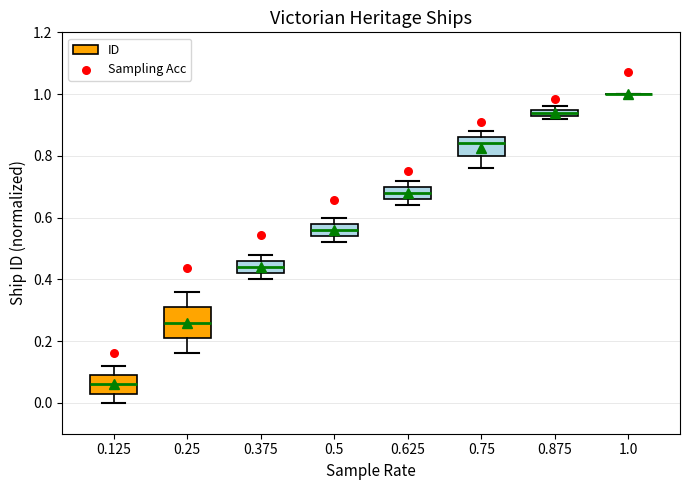

Where does the upper whisker of the box at x = 0.75 end on the y-axis? The values are not printed on the chart, so give them approximately, as read against the axis.

0.88